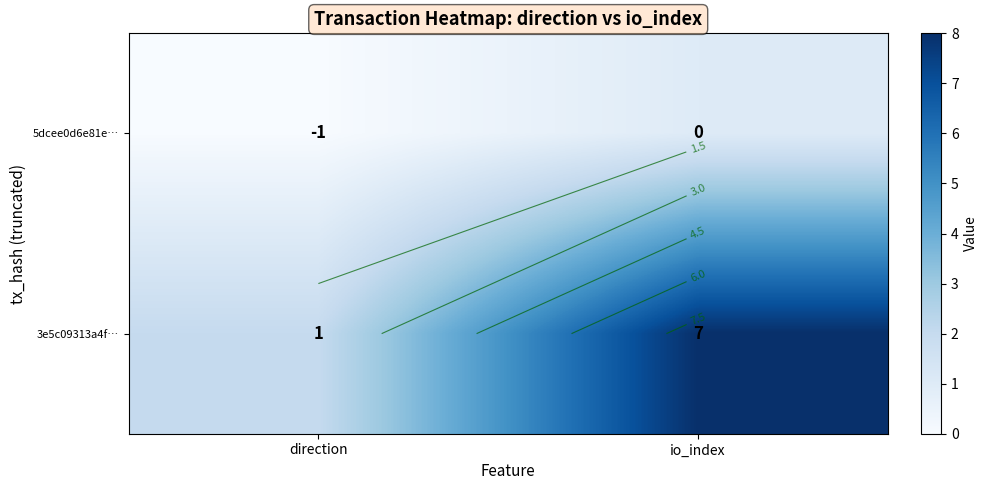

At which category is the sum across all series the highest?

io_index